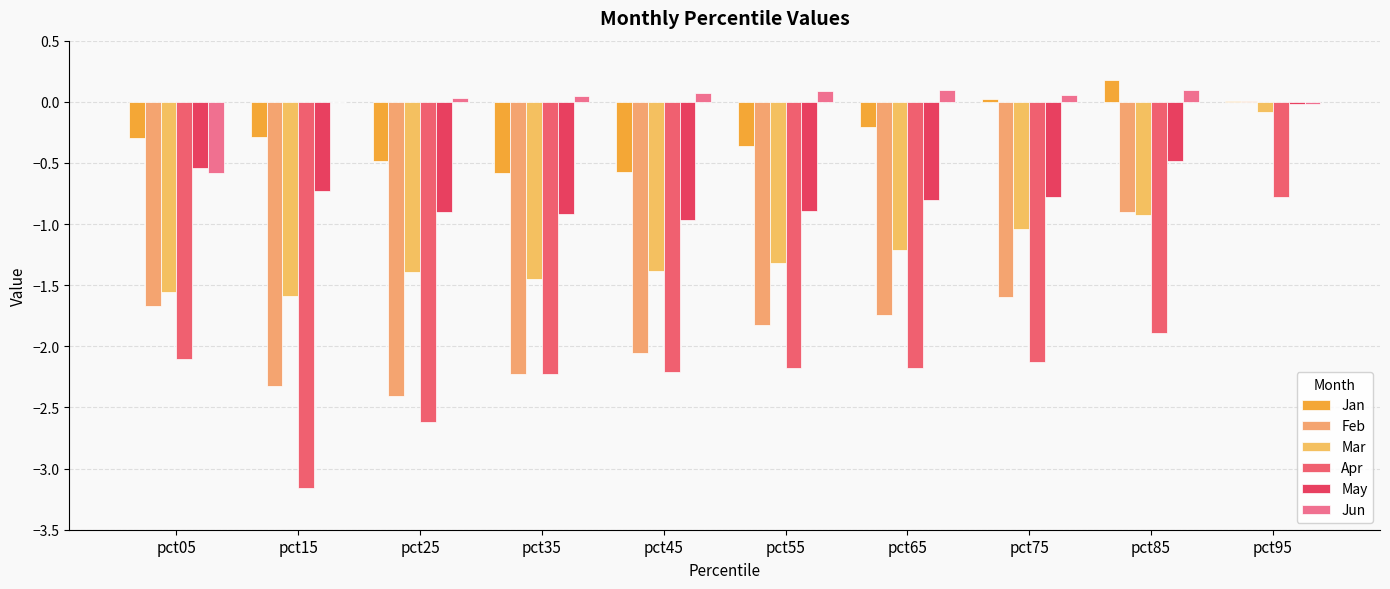

What is the highest value of the Apr series?

-0.8